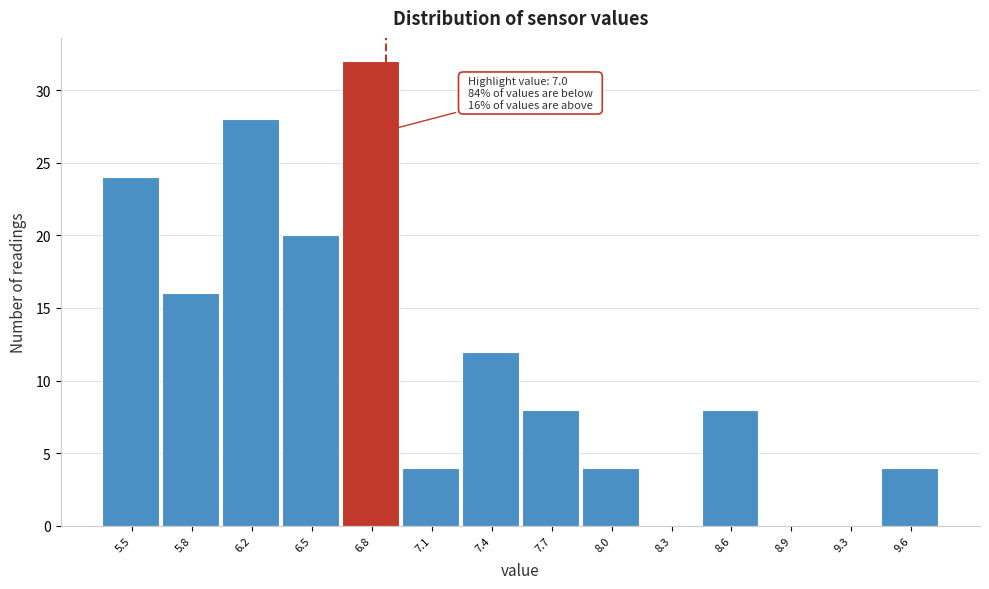

Reading left to right, transcribe all the data shown in this chart.

5.5=24	5.8=16	6.2=28	6.5=20	6.8=32	7.1=4	7.4=12	7.7=8	8.0=4	8.3=0	8.6=8	8.9=0	9.3=0	9.6=4